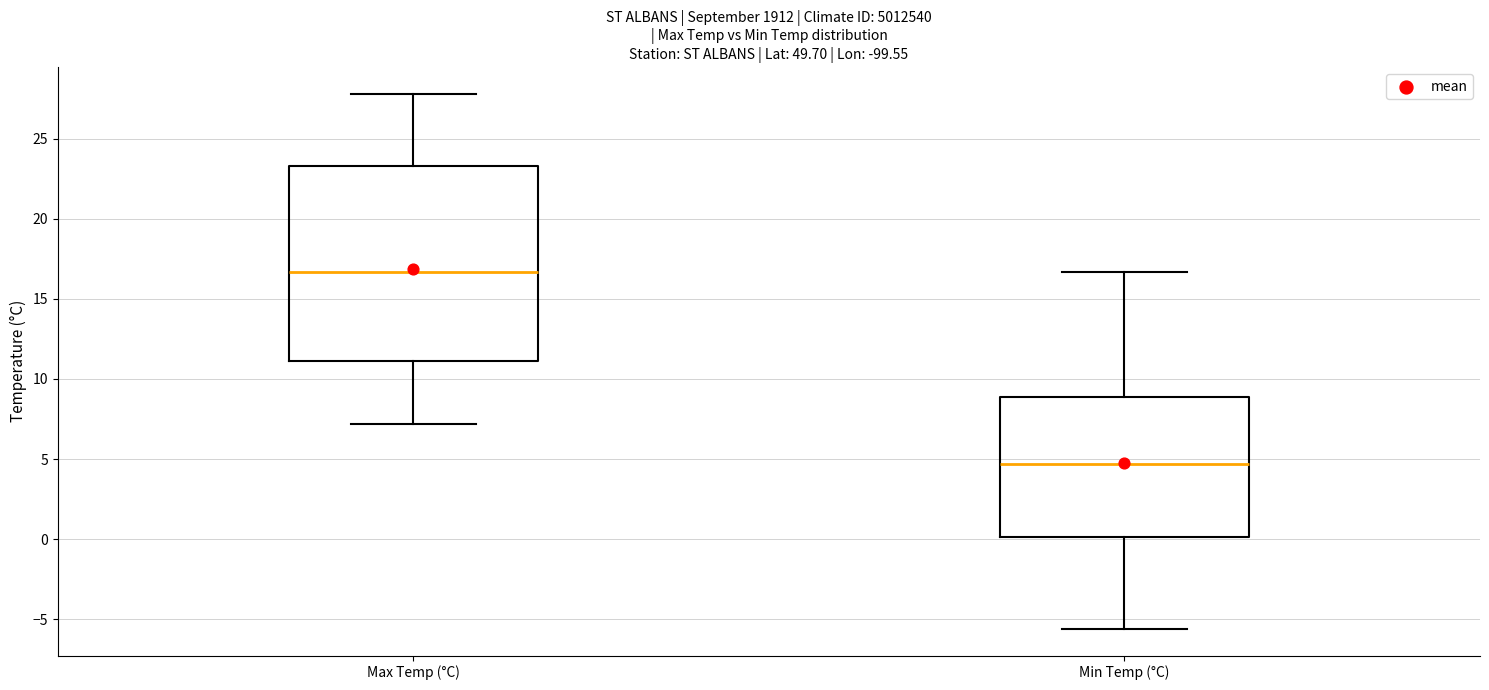

Reading left to right, transcribe this box plot: for each box, give where its median line is, the range the box spans, and where its two whiskers end, as read against the y-axis. The values are not printed on the chart, so give them approximately, as read against the axis.

Max Temp (°C): median 16.5, box 11.0 to 23.5, whiskers 7.0 to 28.0
Min Temp (°C): median 4.5, box 0.0 to 9.0, whiskers -5.5 to 16.5